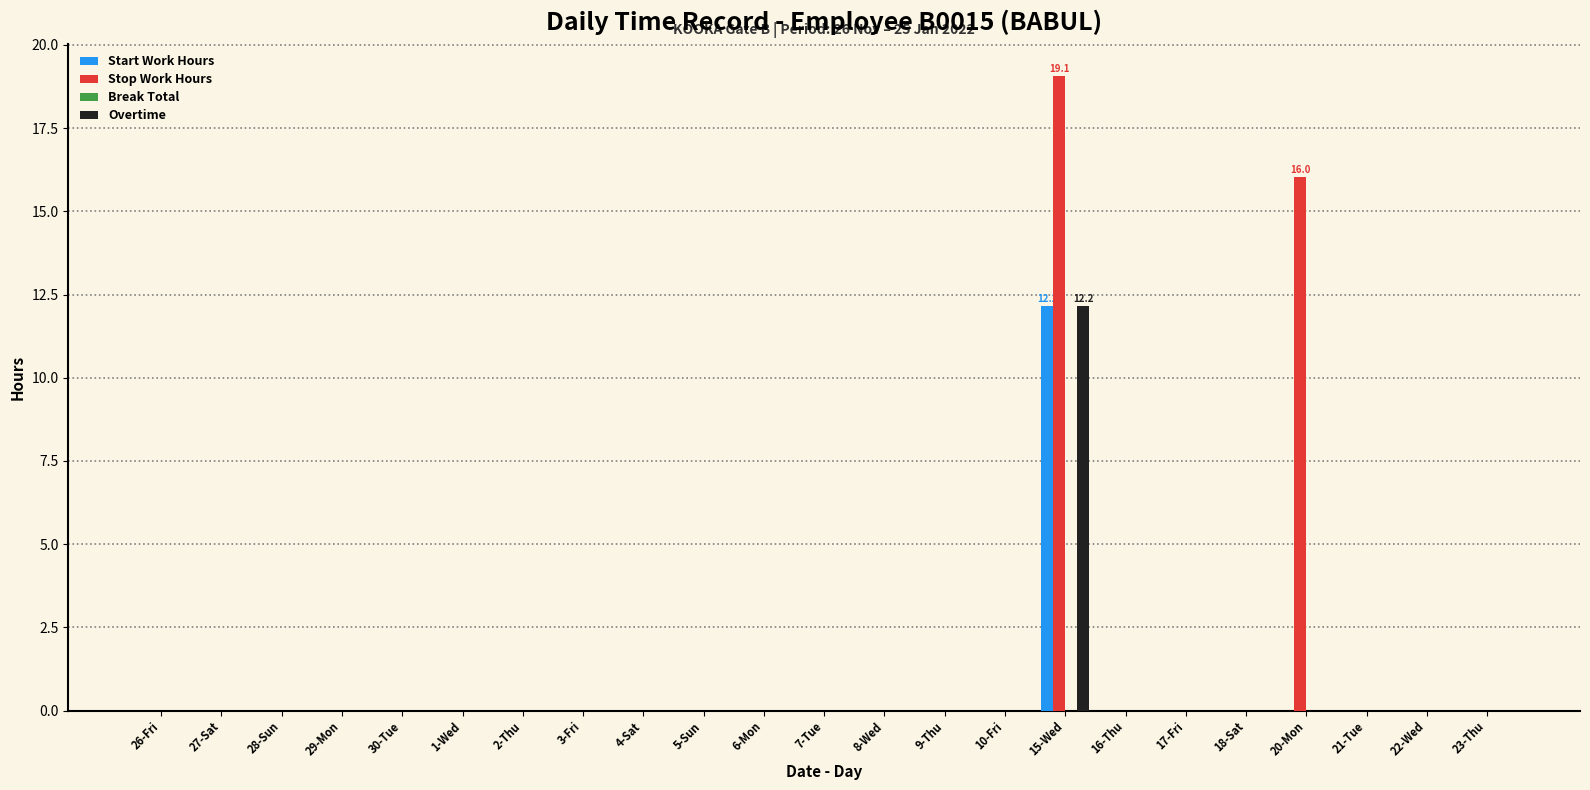

Which series has the largest total across all categories?

Stop Work Hours